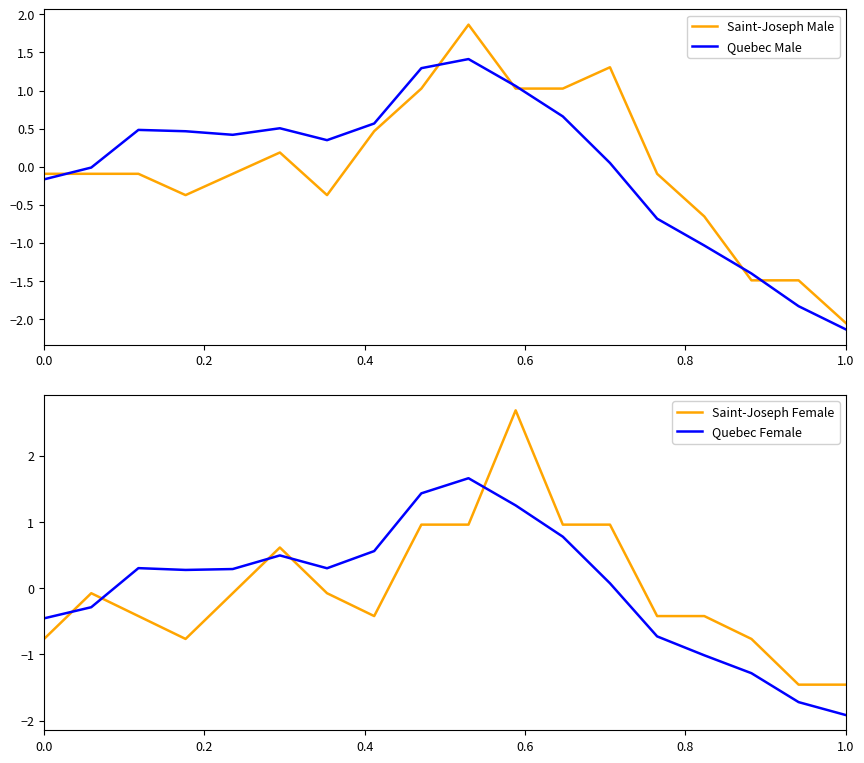

What is the lowest value of the Quebec Female series?

-1.9